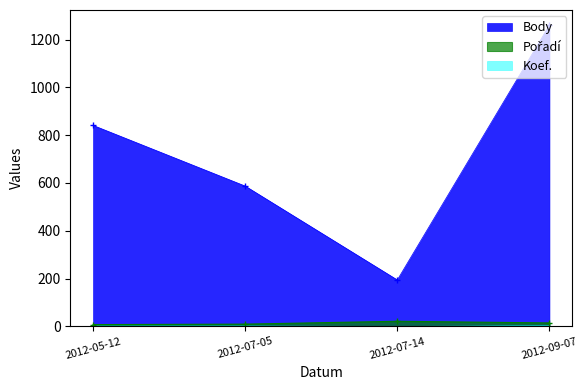

What is the maximum value for Body?

1261